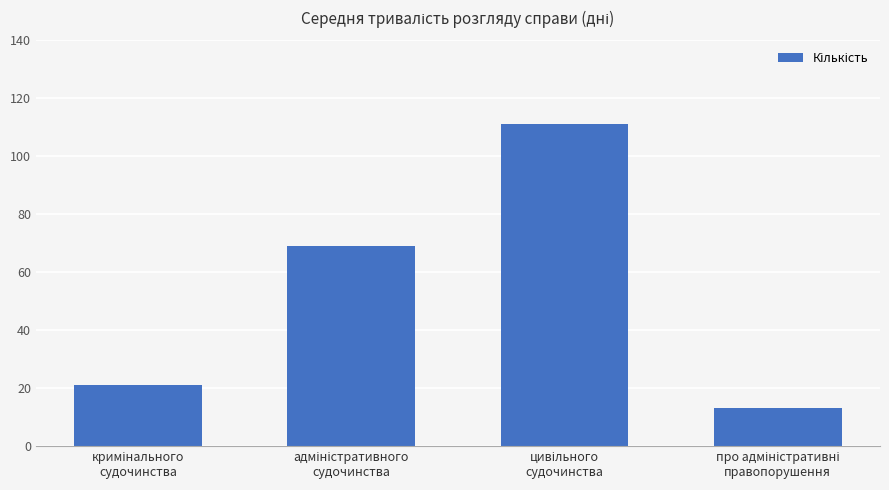

What is the smallest value displayed?

13